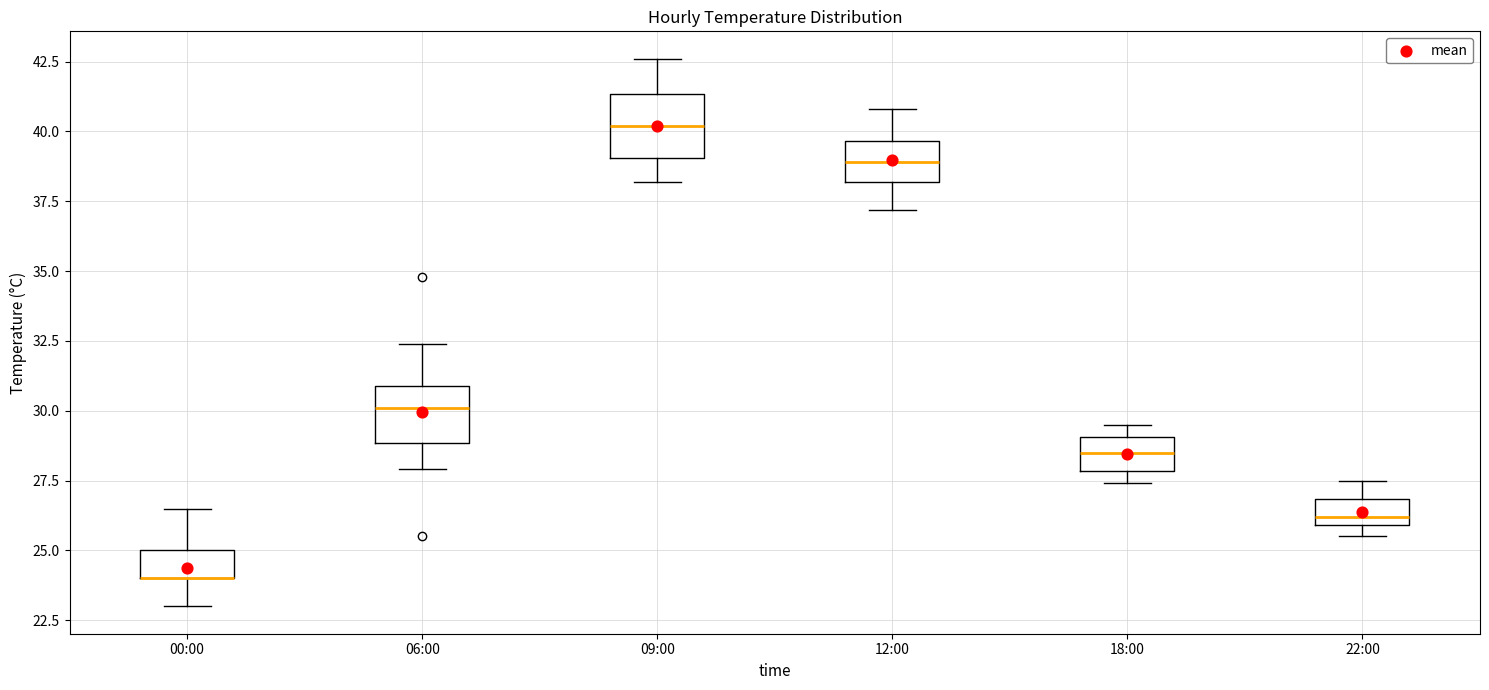

Where is the lower edge of the box for 18:00 on the y-axis? The values are not printed on the chart, so give them approximately, as read against the axis.

28.0